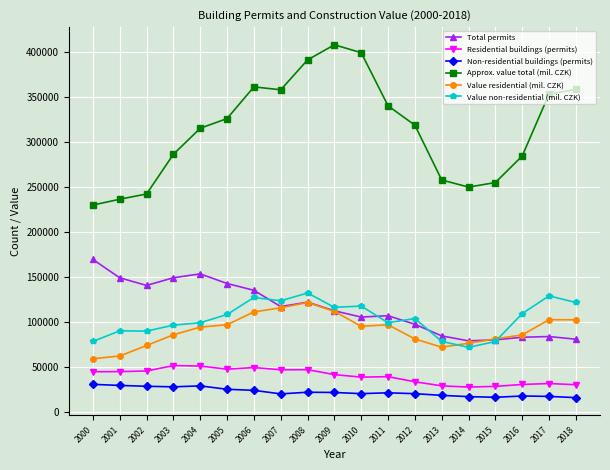

Does the chart display data point markers on the line(s)?

Yes